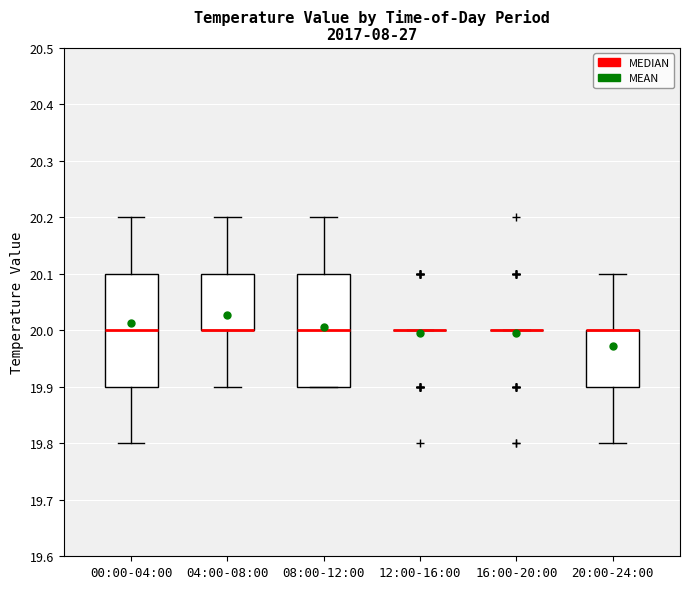

Reading left to right, transcribe this box plot: for each box, give where its median line is, the range the box spans, and where its two whiskers end, as read against the y-axis. The values are not printed on the chart, so give them approximately, as read against the axis.

00:00-04:00: median 20.0, box 19.9 to 20.1, whiskers 19.8 to 20.2
04:00-08:00: median 20.0 (drawn on the box's lower edge), box 20.0 to 20.1, whiskers 19.9 to 20.2
08:00-12:00: median 20.0, box 19.9 to 20.1, whiskers 19.9 to 20.2
12:00-16:00: box collapsed to a line at 20.0, whiskers 20.0 to 20.0
16:00-20:00: box collapsed to a line at 20.0, whiskers 20.0 to 20.0
20:00-24:00: median 20.0 (drawn on the box's upper edge), box 19.9 to 20.0, whiskers 19.8 to 20.1